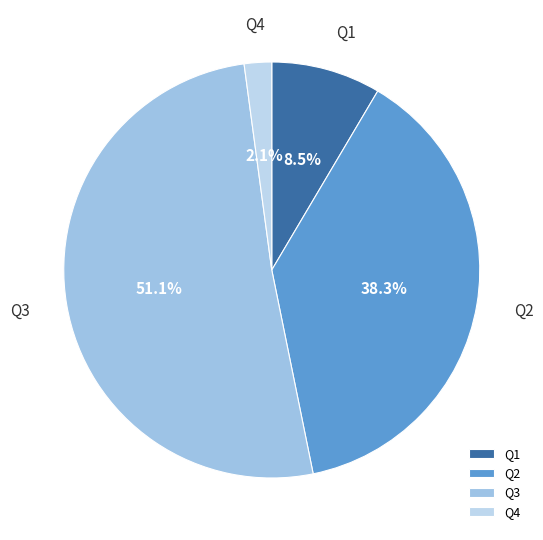

Which slice represents more than half of the pie?

Q3